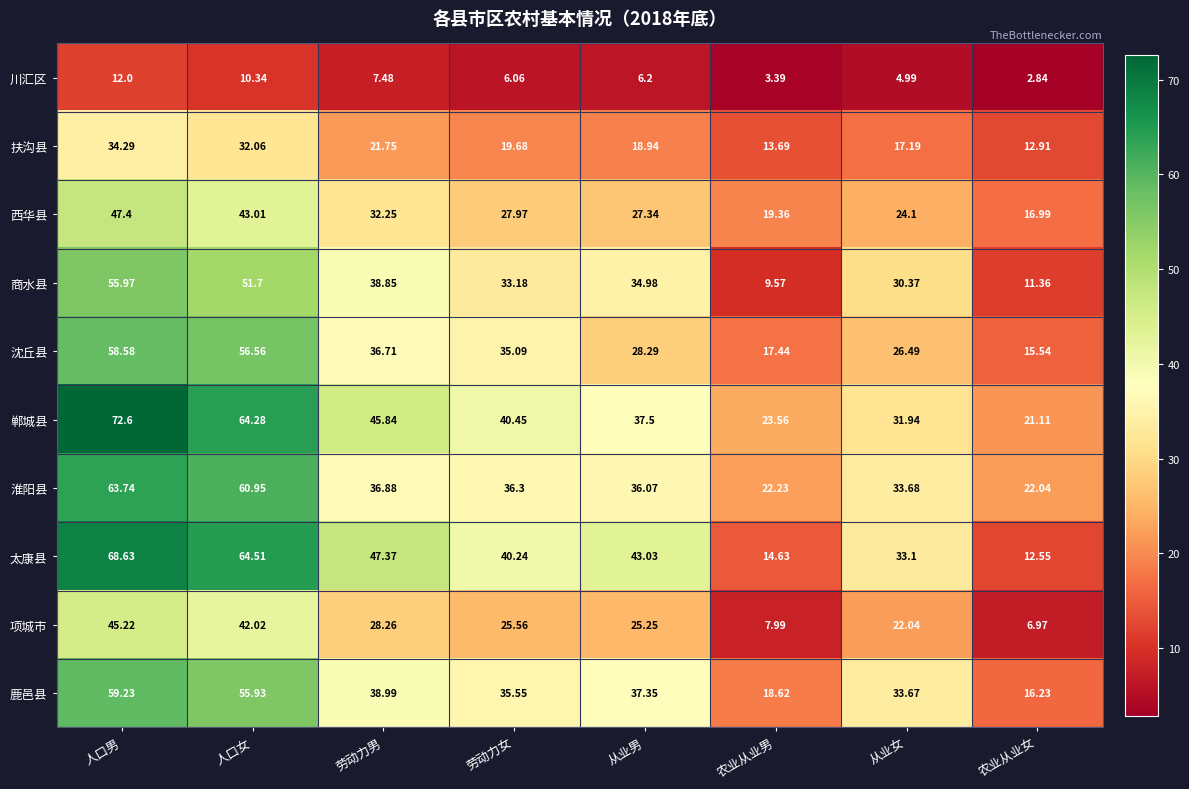

Where is 西华县 nearest to the value 32?

劳动力男